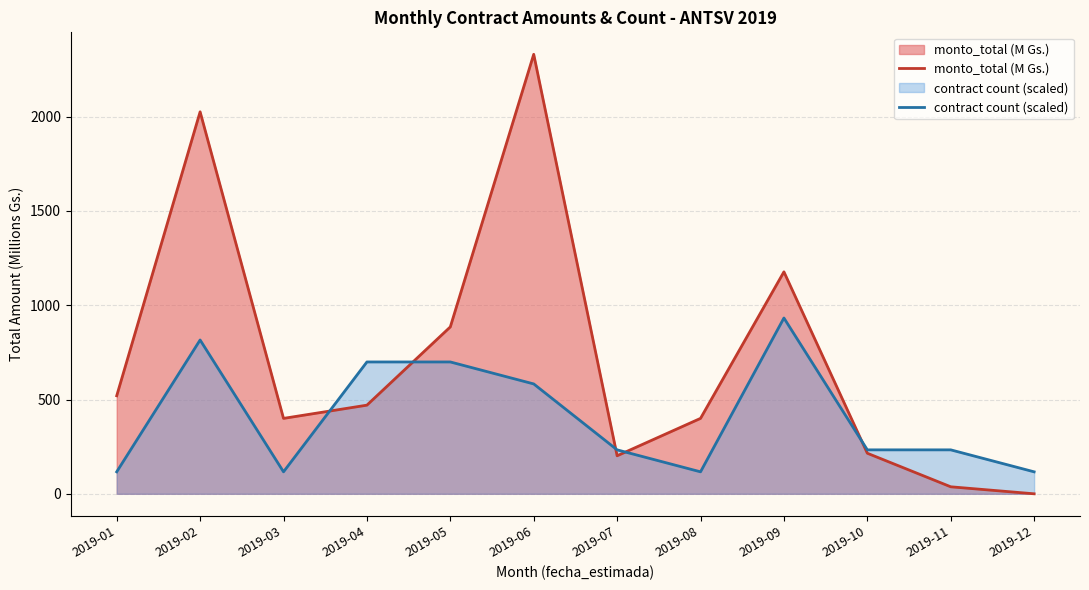

Reading left to right, transcribe all the data shown in this chart.

monto_total (M Gs.): 2019-01=520.0	2019-02=2026.1	2019-03=400.0	2019-04=470.2	2019-05=885.3	2019-06=2331.1	2019-07=201.7	2019-08=400.0	2019-09=1177.3	2019-10=215.1	2019-11=37.2	2019-12=0.0
contract count (scaled): 2019-01=116.6	2019-02=815.9	2019-03=116.6	2019-04=699.3	2019-05=699.3	2019-06=582.8	2019-07=233.1	2019-08=116.6	2019-09=932.4	2019-10=233.1	2019-11=233.1	2019-12=116.6